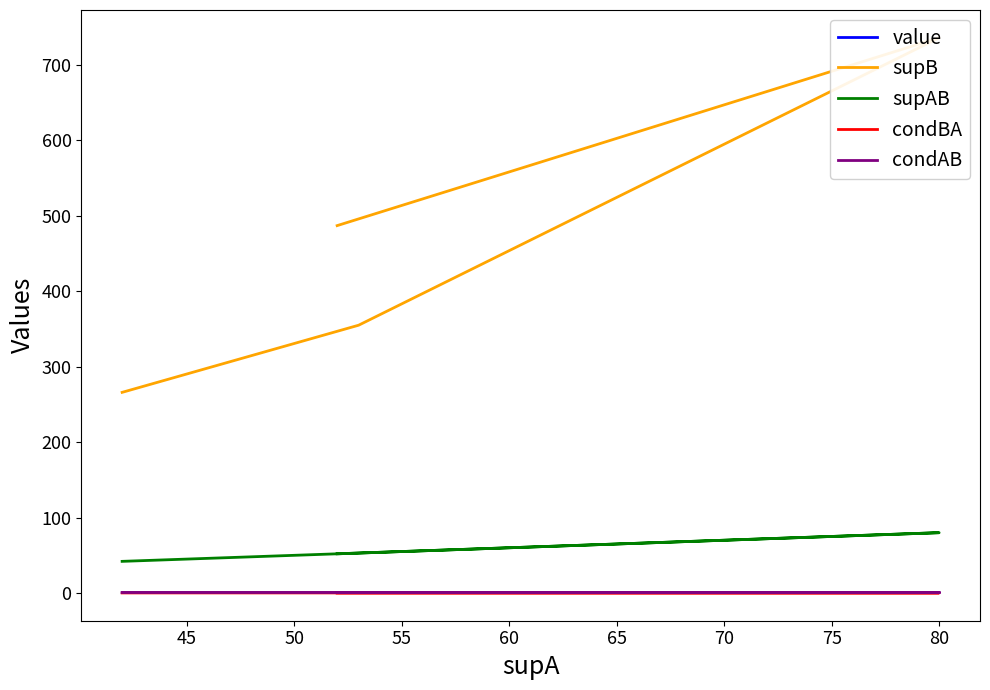

The value of condAB at 55 is 1.0. True or false?

True